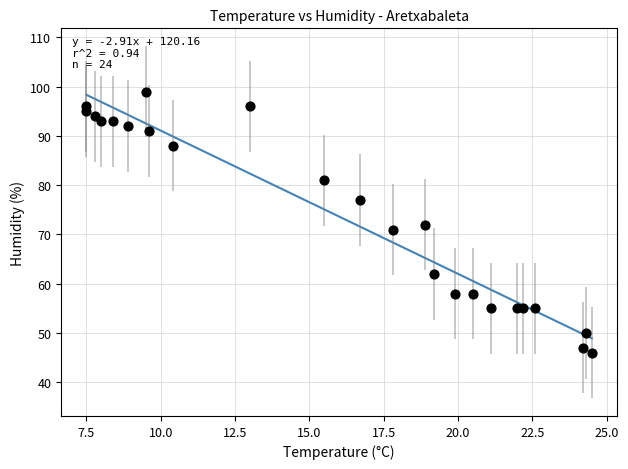

What is the range of Y values (max minus min)?

53